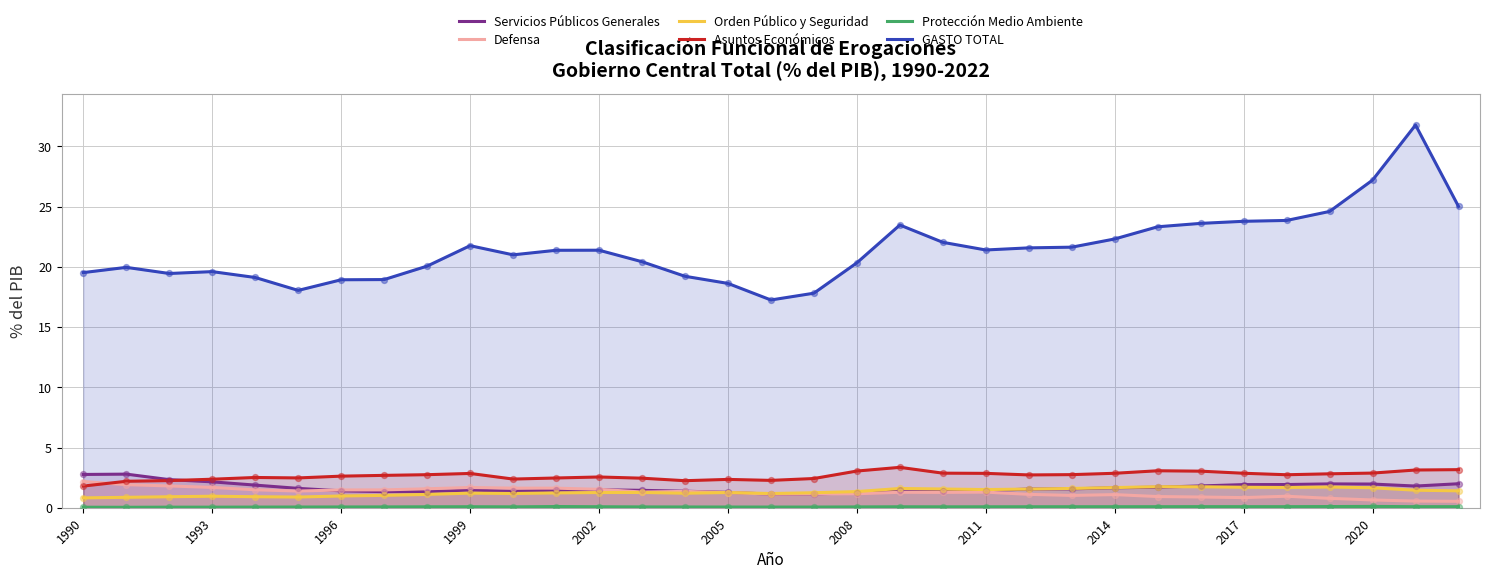

Which series has the largest total across all categories?

GASTO TOTAL